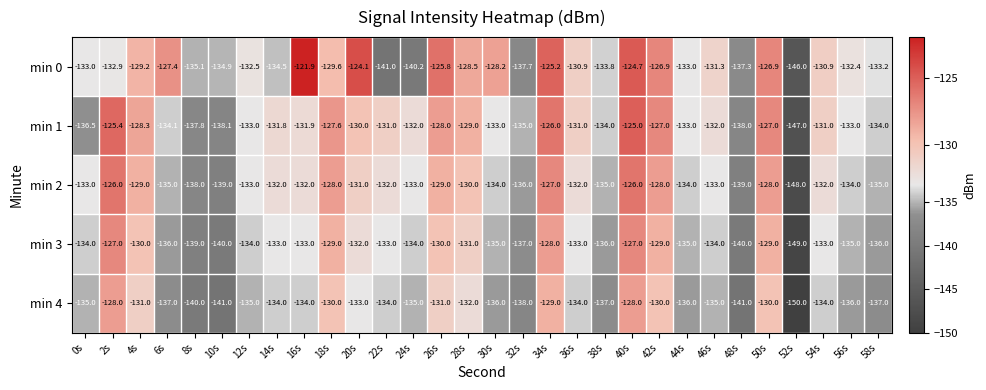

At which category is the sum across all series the highest?

40s